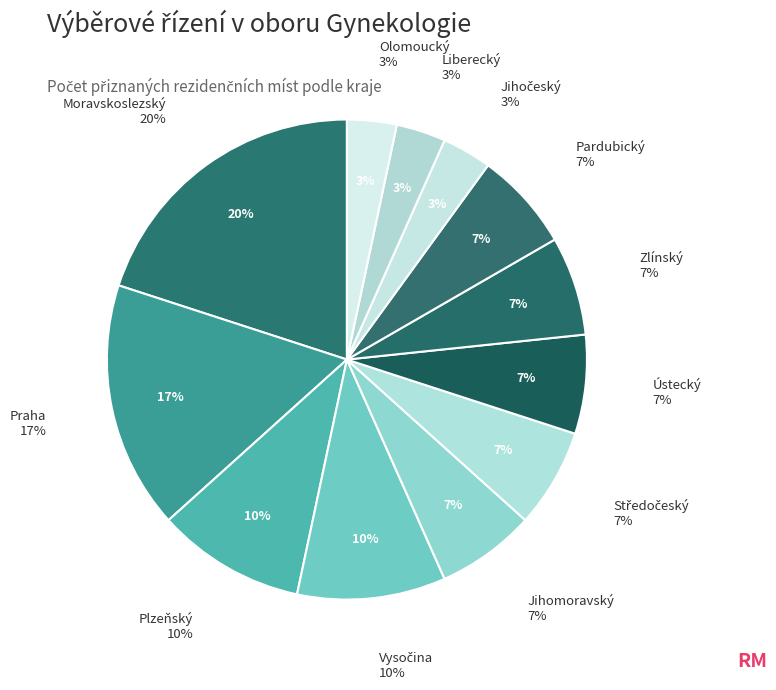

What percentage is the Středočeský slice, to the nearest percent?

7%